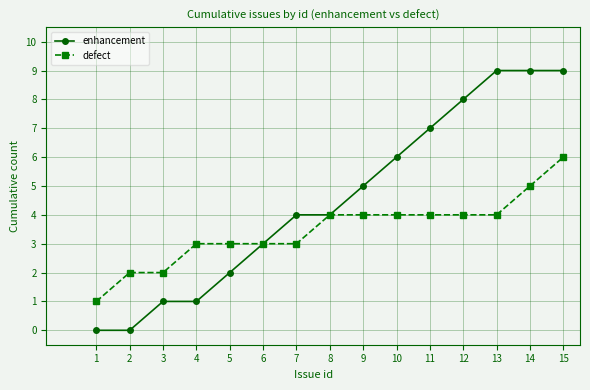

Is it true that enhancement equals 0 at 1?

True